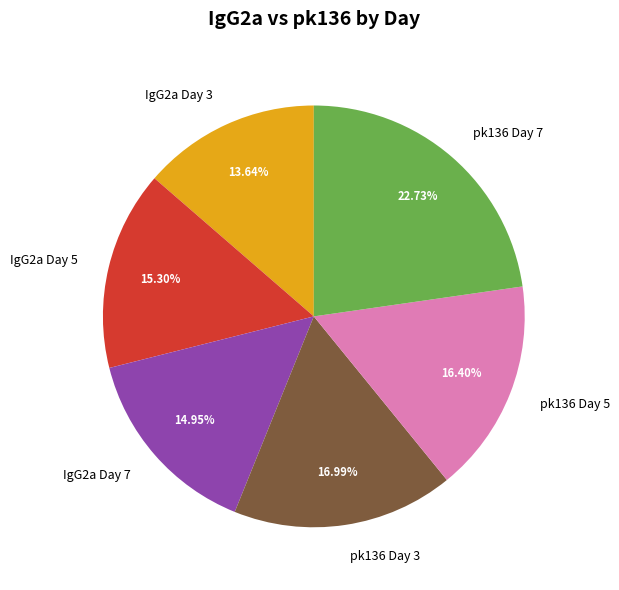

Approximately how many times larger is the value at pk136 Day 7 compared to IgG2a Day 7?

1.5